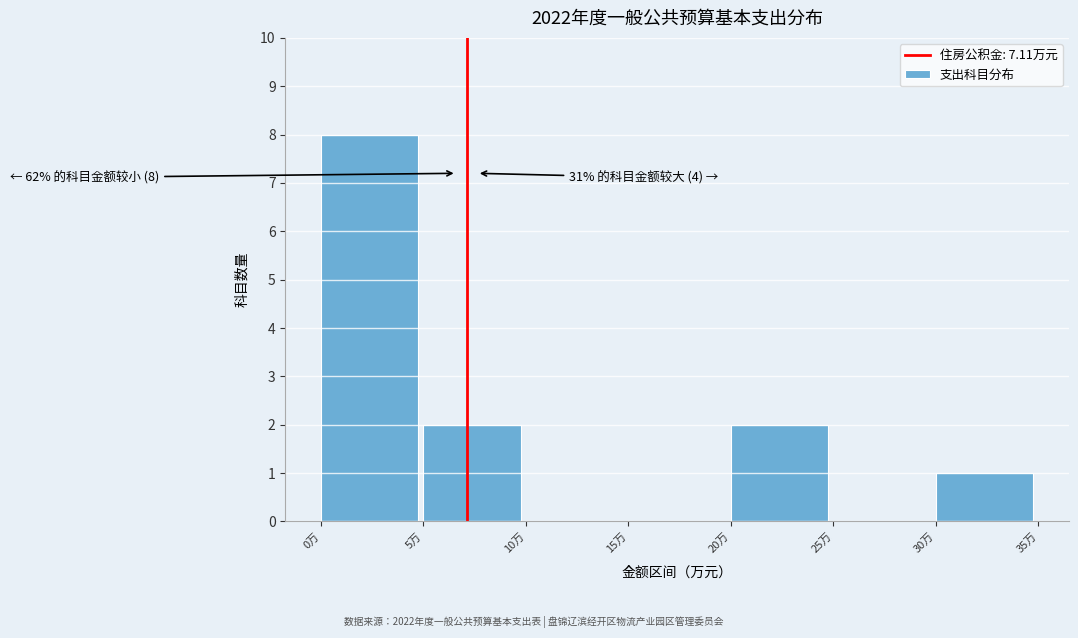

Which range on the x-axis has the tallest bar?

0 to 5